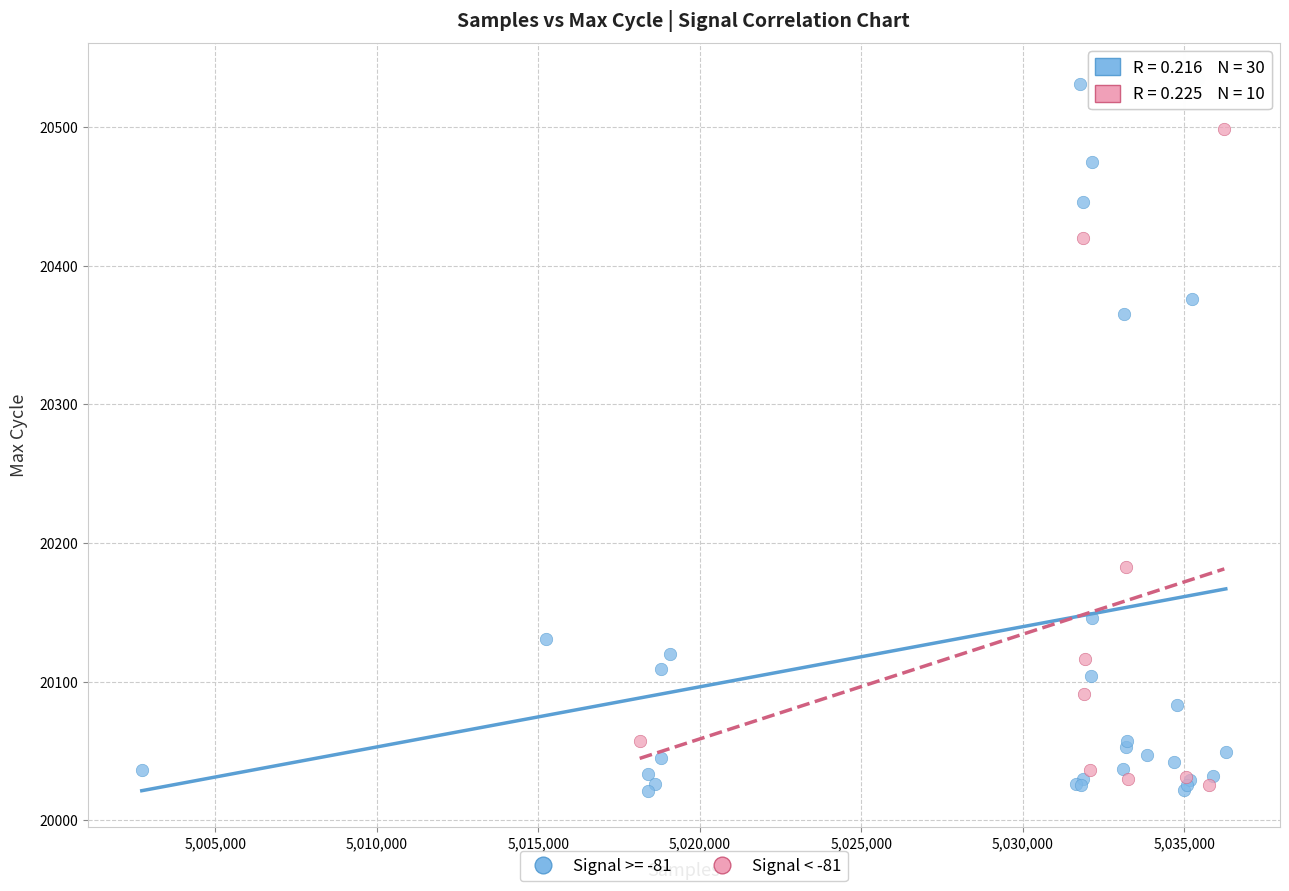

Which series reaches the maximum Y coordinate?

Signal >= -81